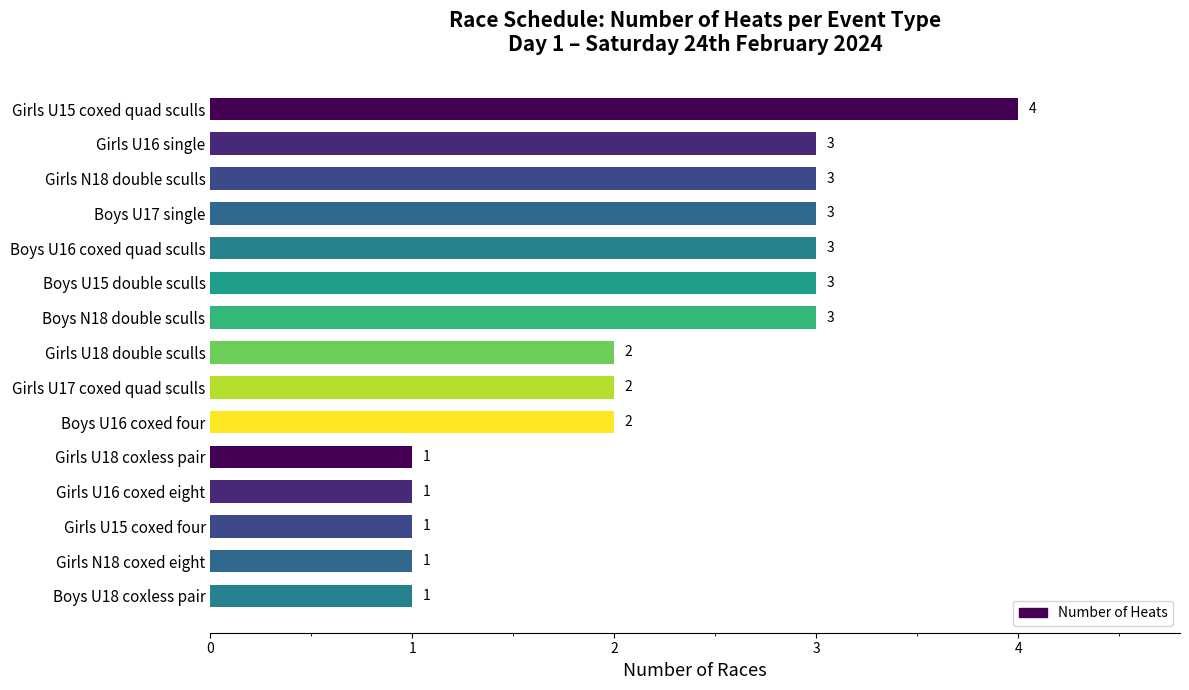

How many bars are there in total?

15